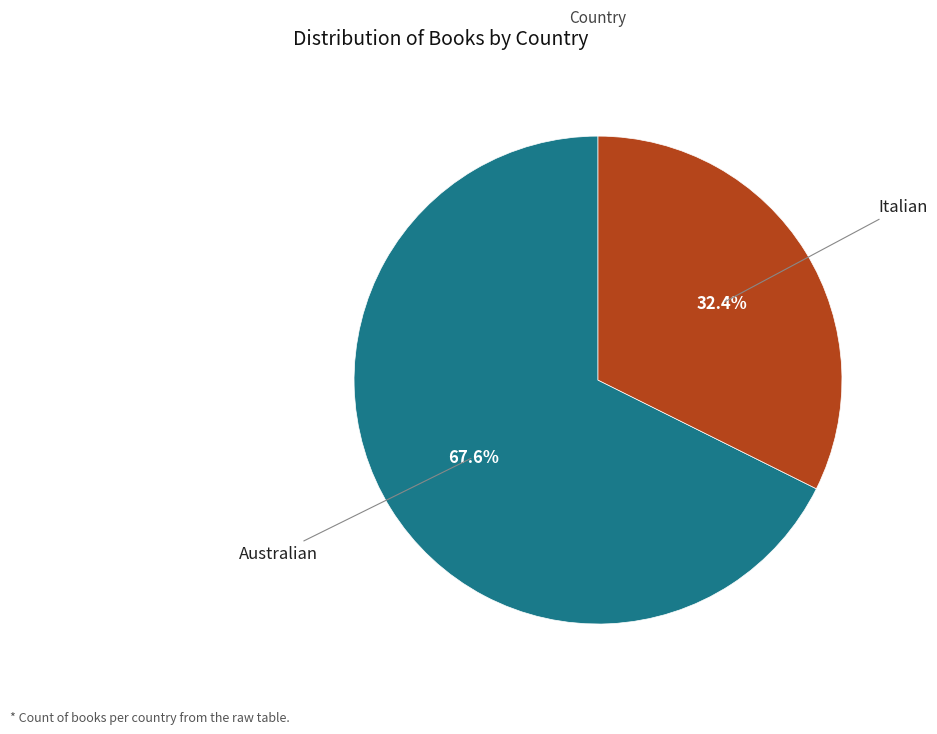

Does any single category account for the majority?

Yes